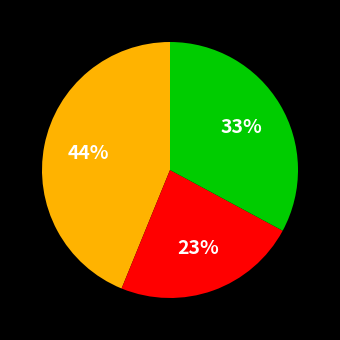

To the nearest percent, what is the difference between the largest and smallest slice percentages?

21%